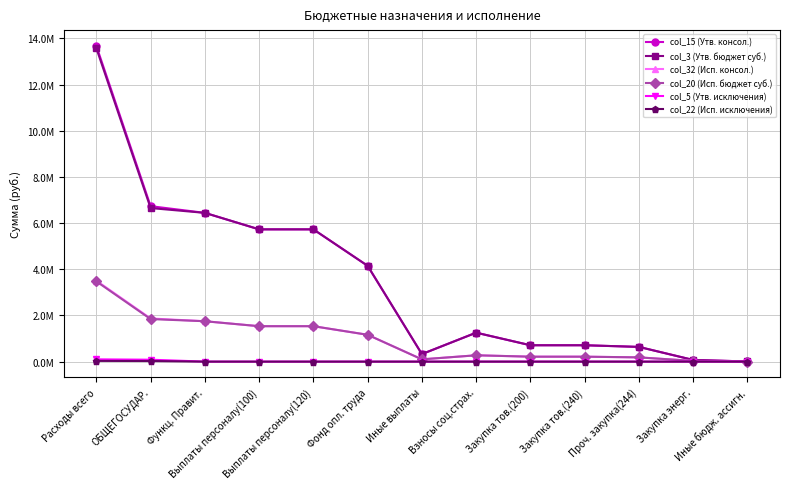

True or false: col_20 (Исп. бюджет суб.) and col_5 (Утв. исключения) cross at least once.

False